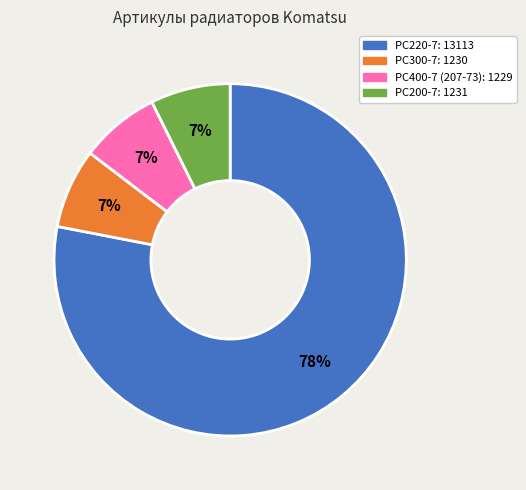

To the nearest percent, what is the average slice percentage?

25%